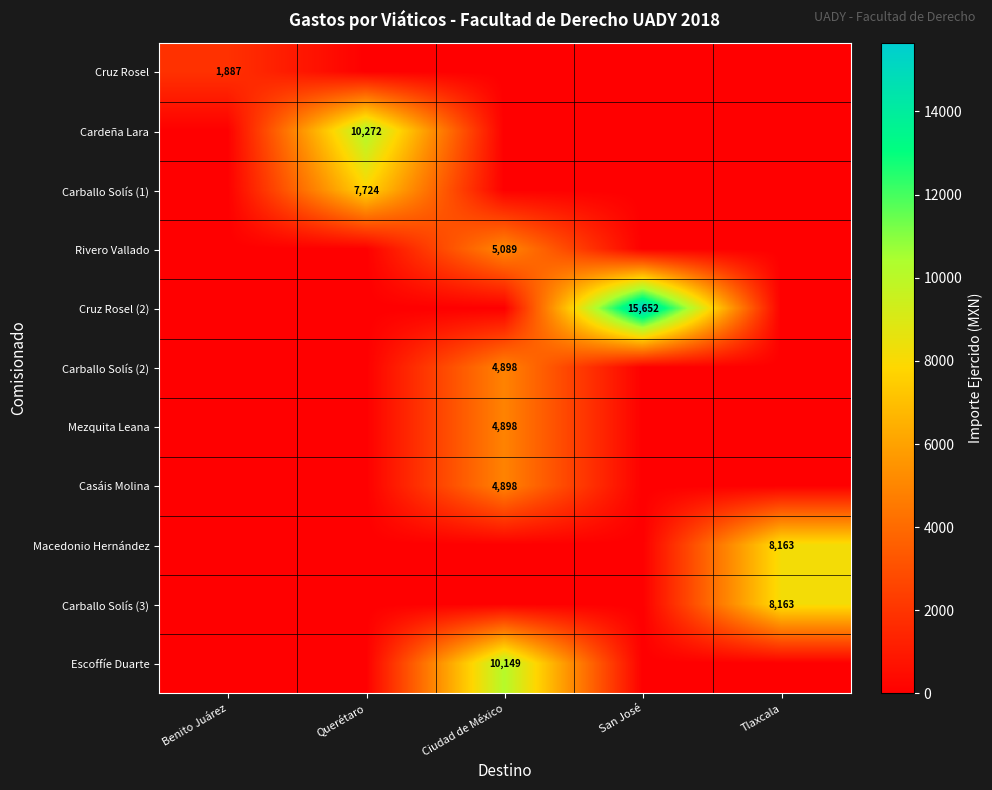

What is the difference between the maximum and second lowest values in the Macedonio Hernández series?

8163.0